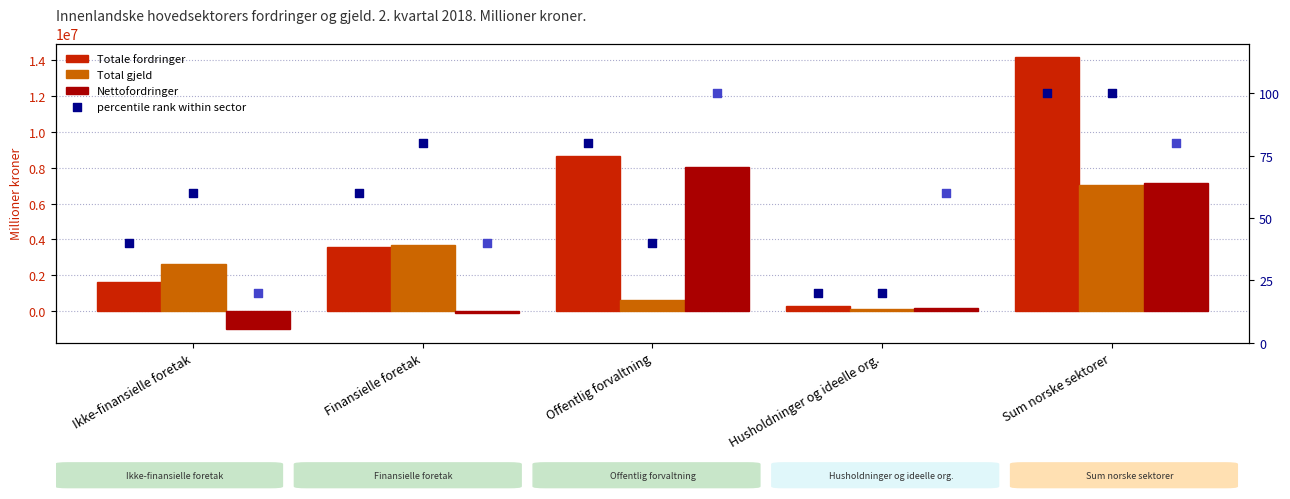

What is the total value across all series at Sum norske sektorer?

28347782